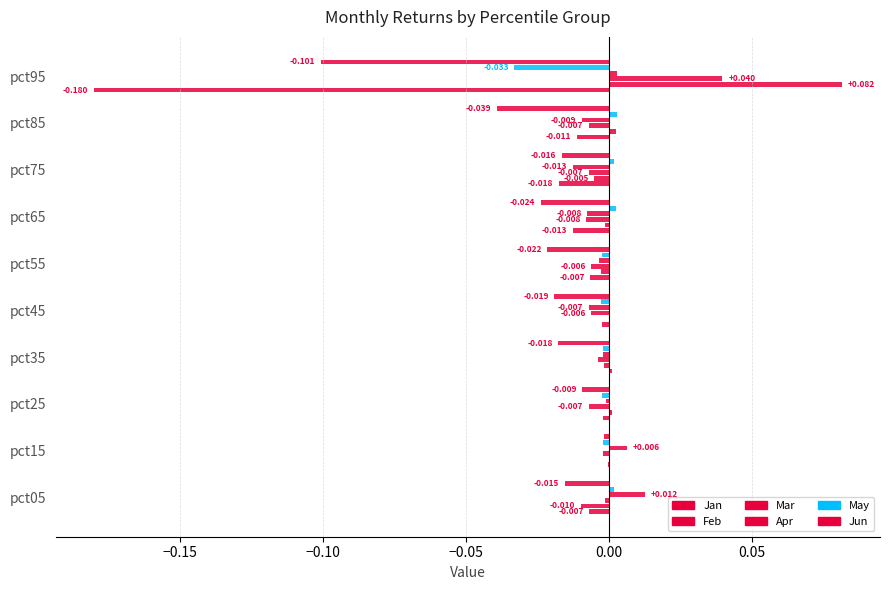

How many data points does each series have?

10